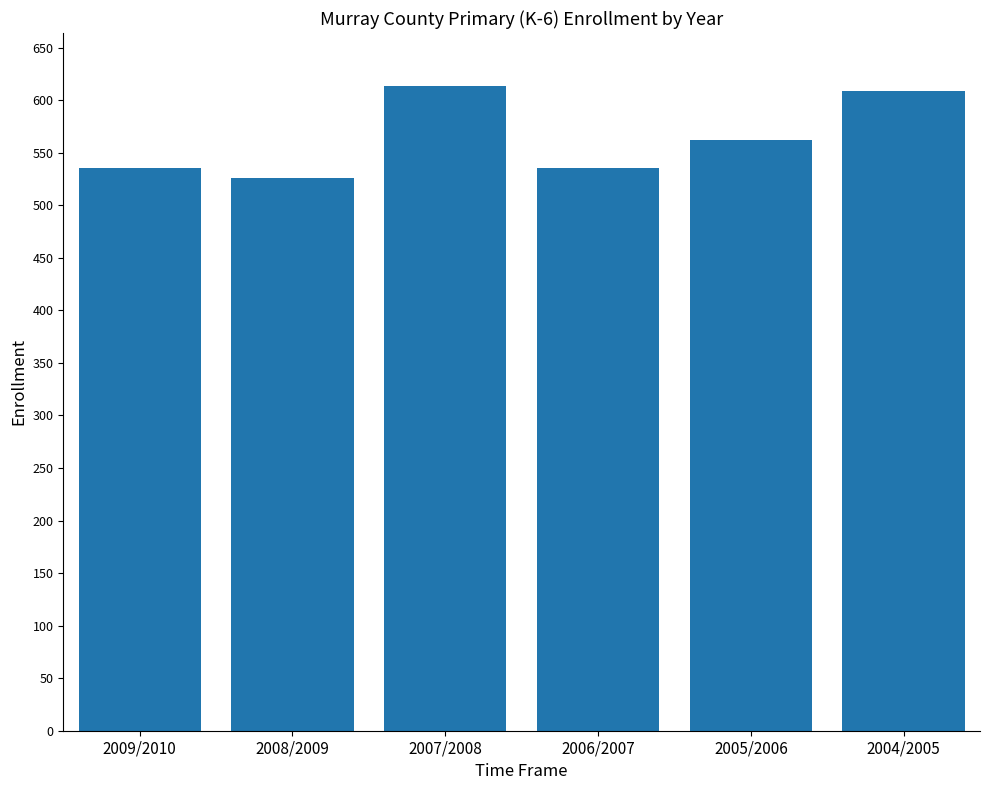

What is the minimum value shown in the chart?

526